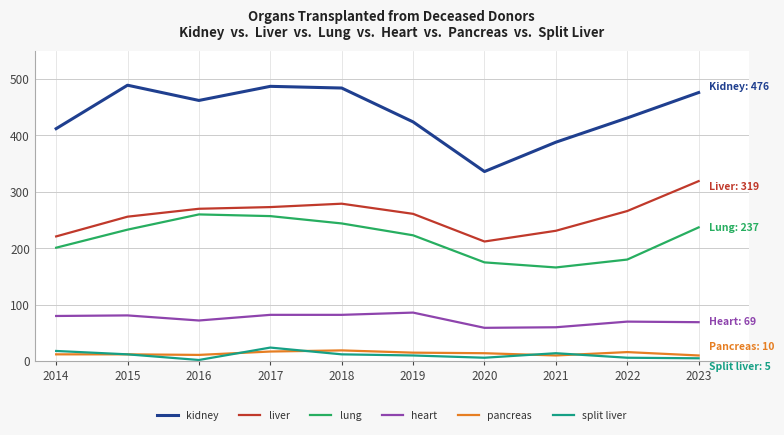

The lung series shows 223 at 2019. True or false?

True